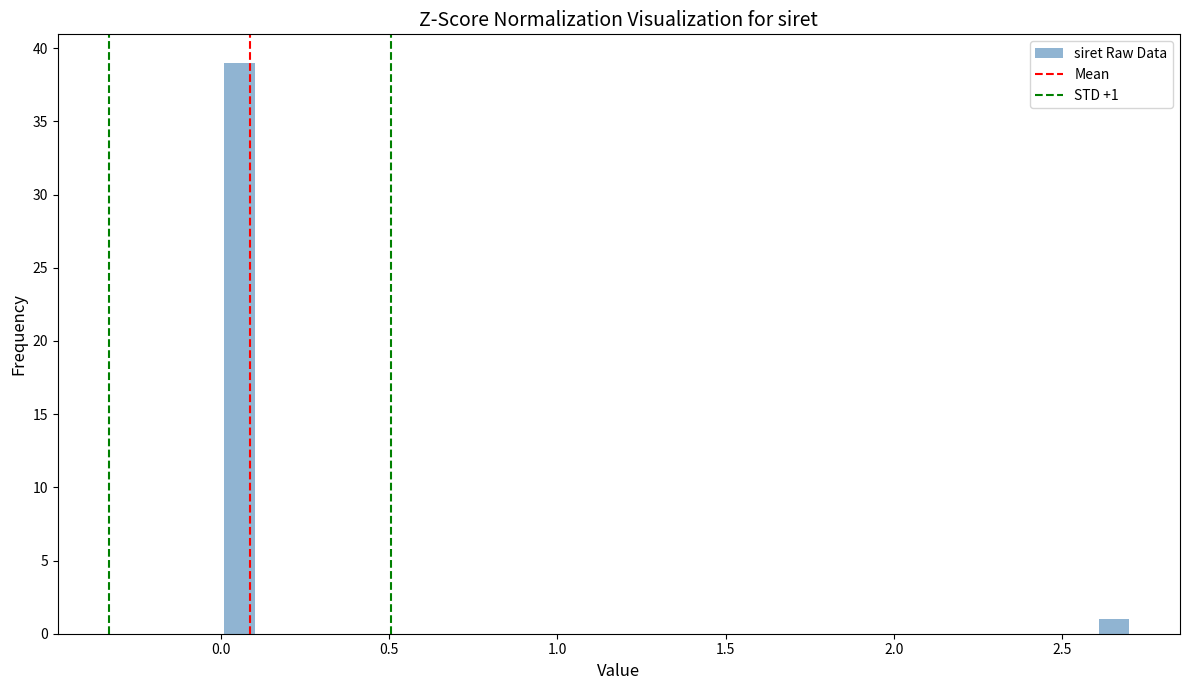

Read against the x-axis, roughly where is the centre of the tallest bar?

0.05